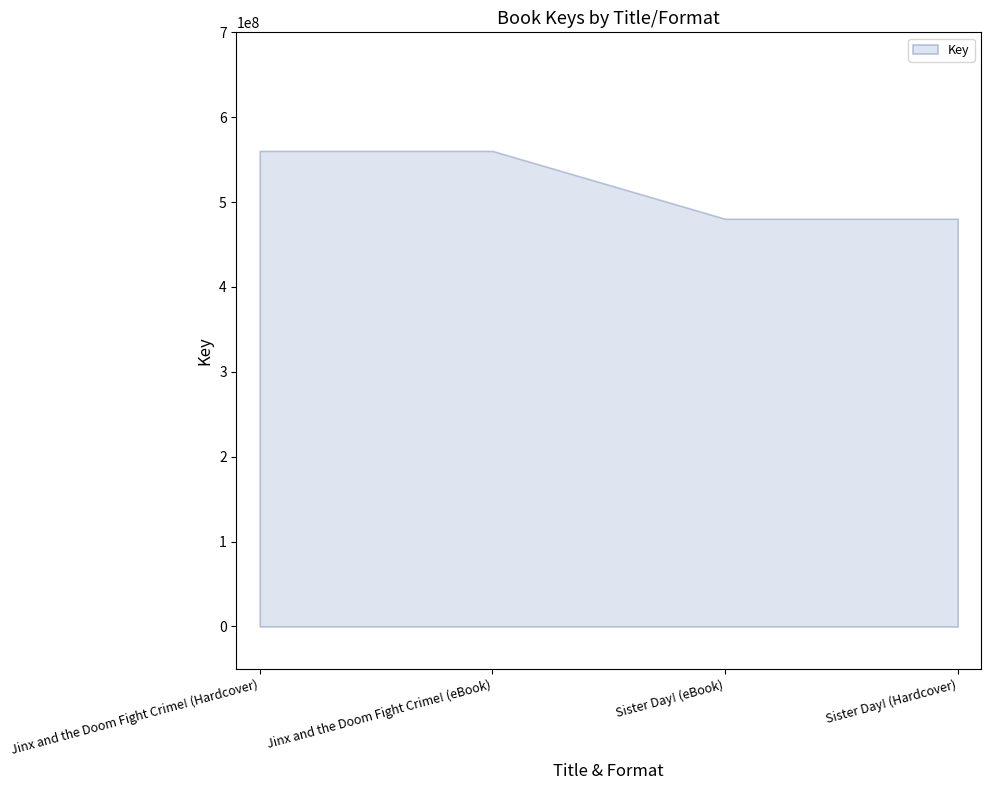

Which category has the highest value across all series?

Jinx and the Doom Fight Crime! (Hardcover)